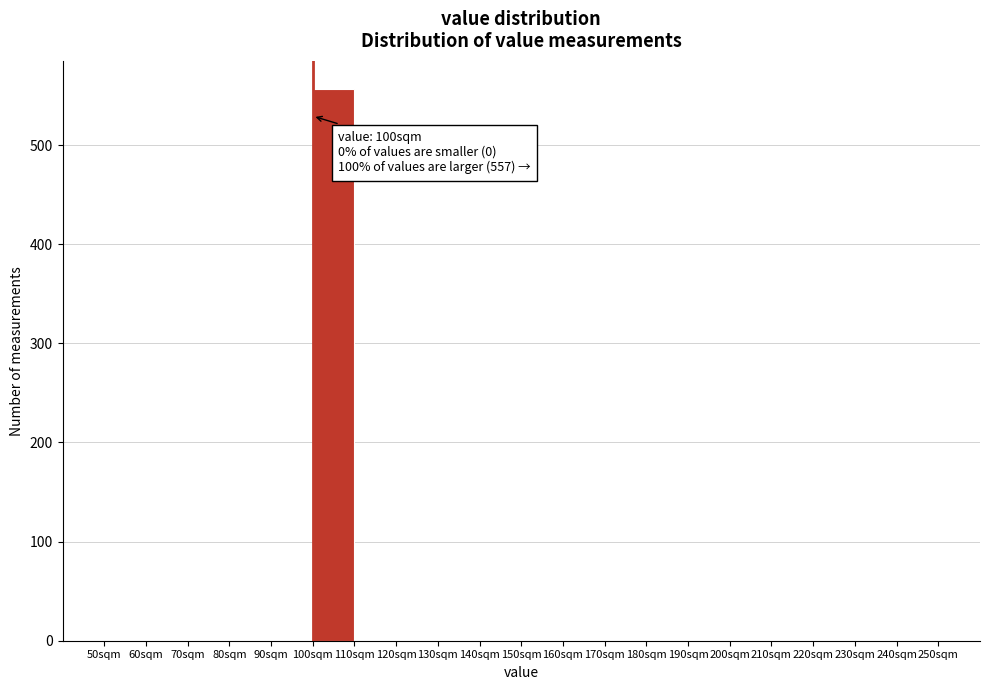

Over which range of the x-axis is the bar tallest?

100 to 110